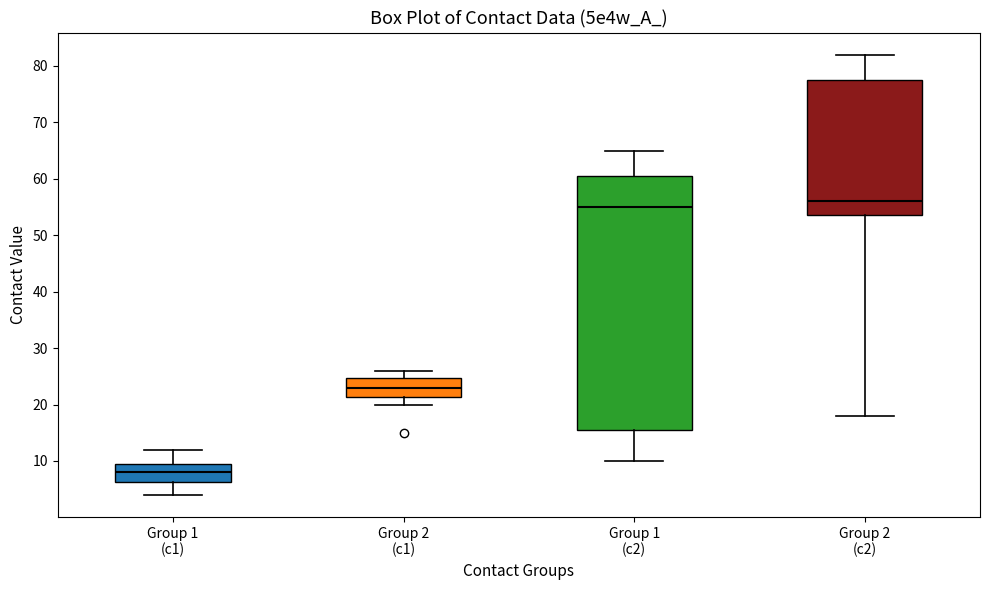

Where does the upper whisker of the box for Group 2 (c1) end on the y-axis? The values are not printed on the chart, so give them approximately, as read against the axis.

26